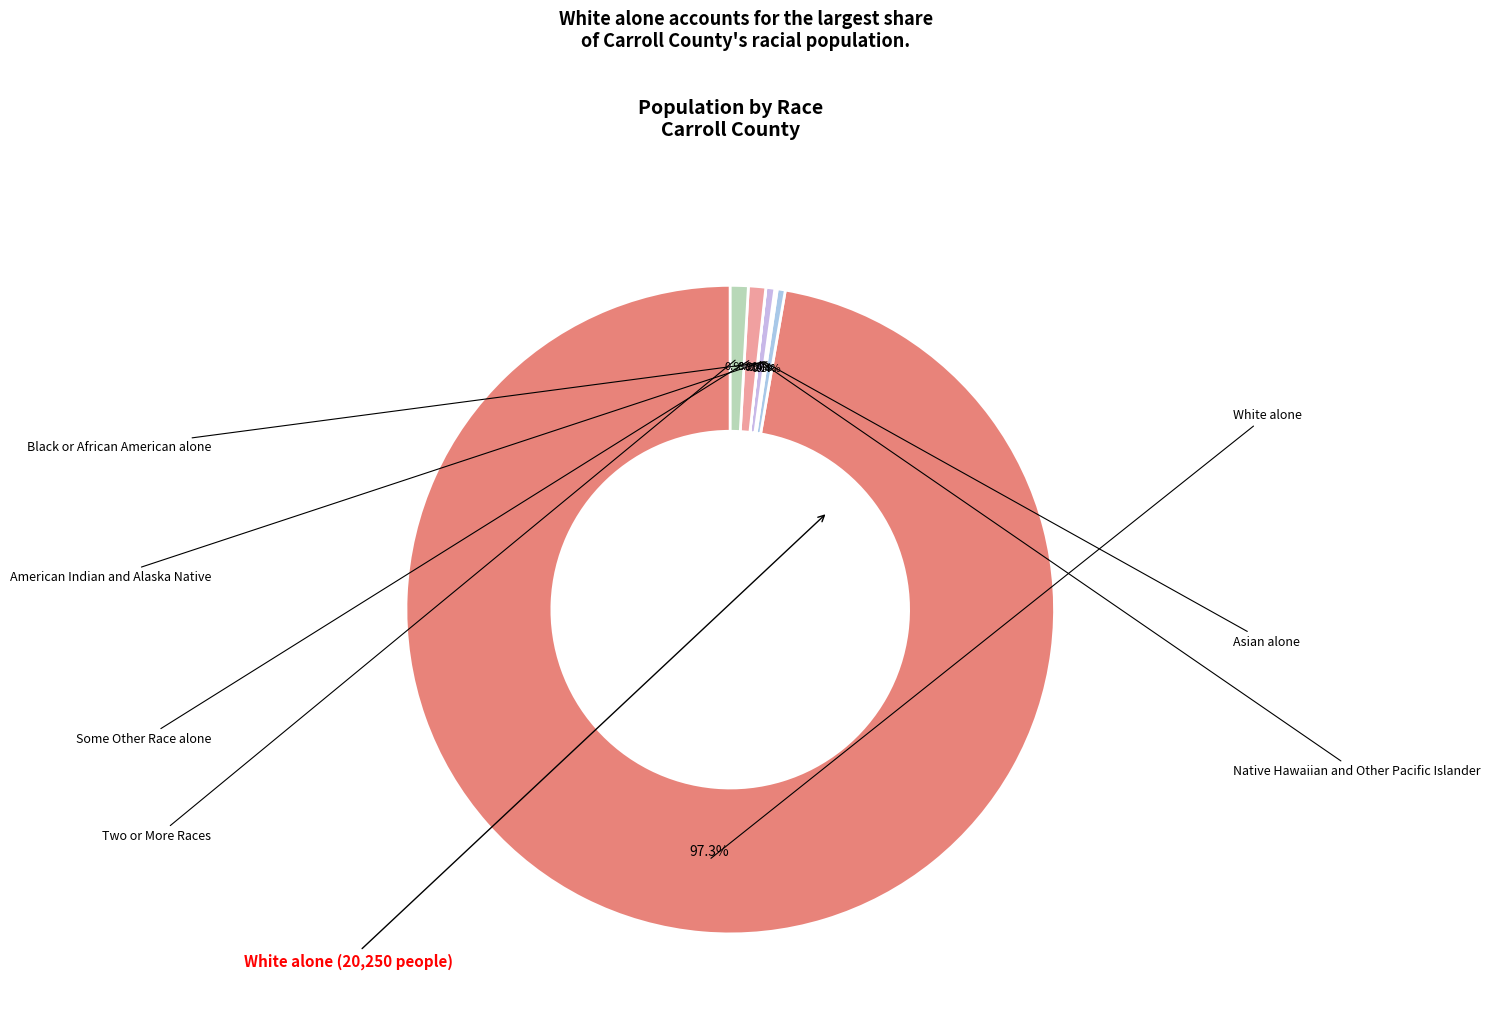

Which category has the smallest portion of the pie?

Native Hawaiian and Other Pacific Islander